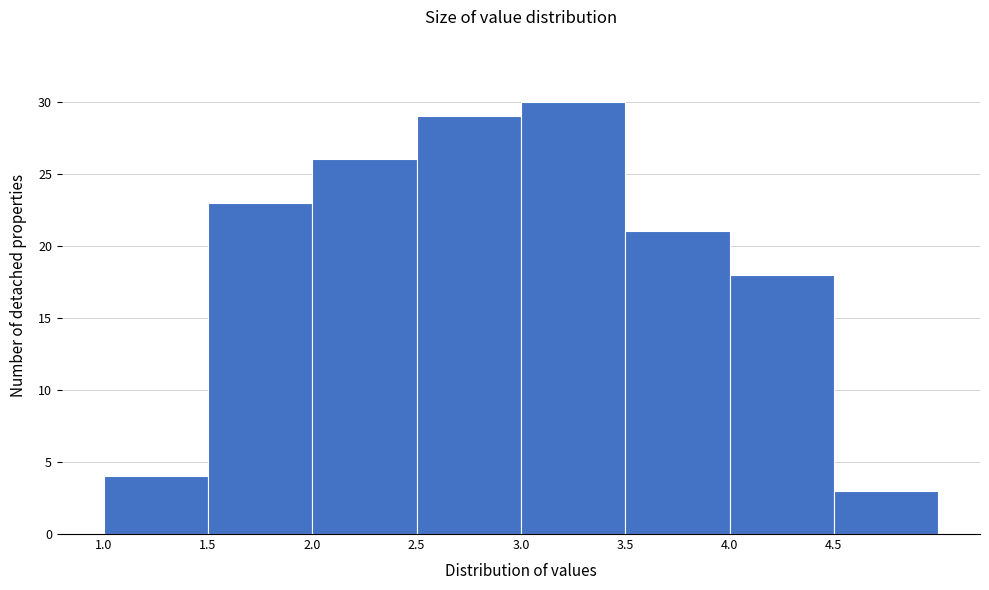

Which range on the x-axis has the tallest bar?

3.0 to 3.5